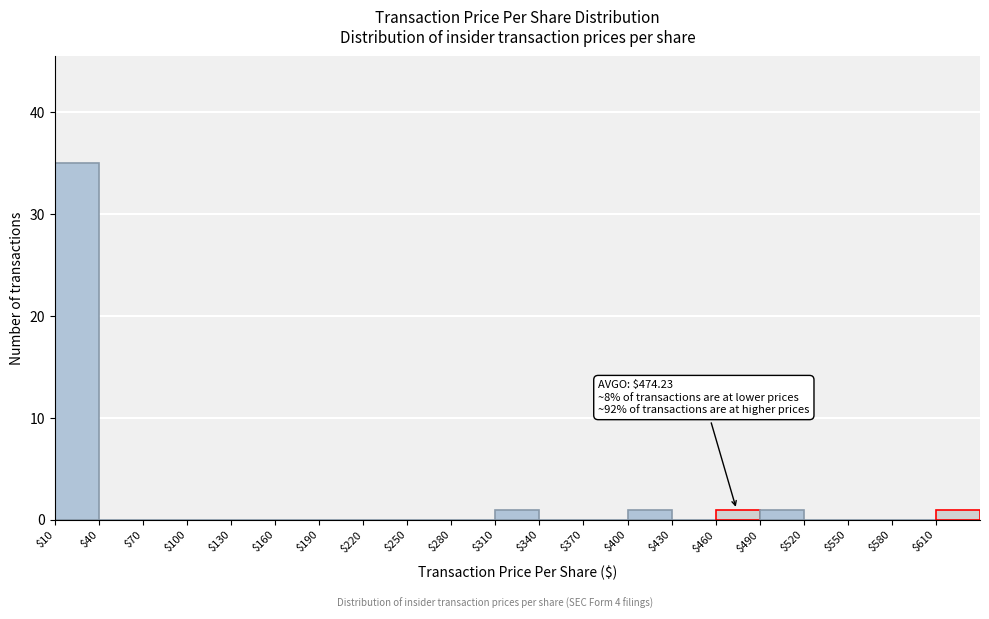

Over which range of the x-axis is the bar tallest?

10 to 40